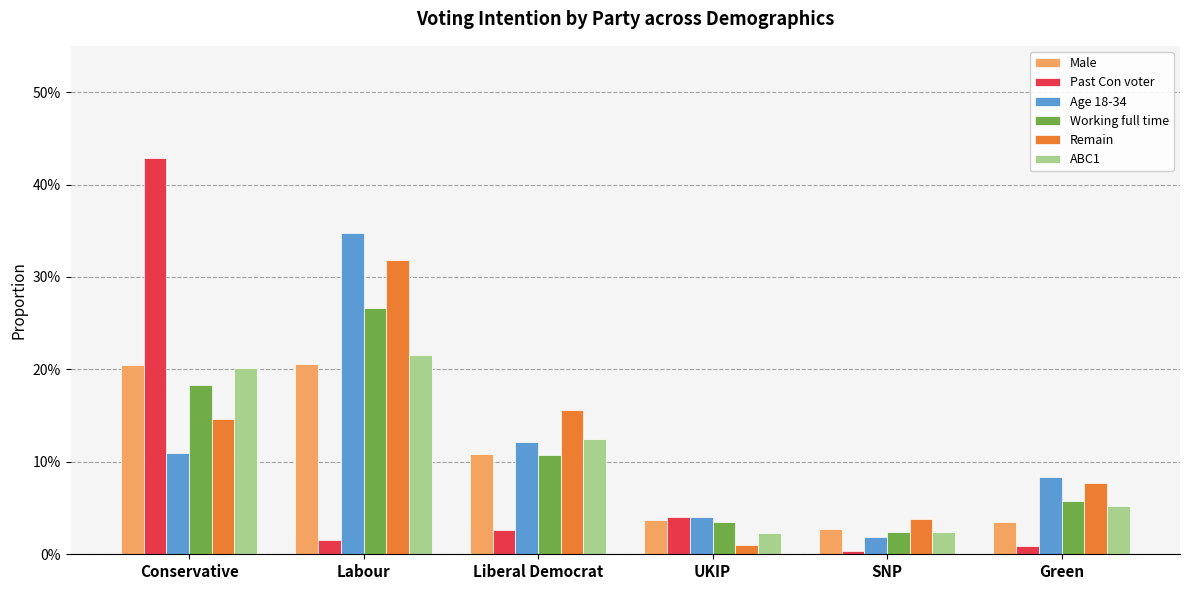

Rank the series at UKIP from highest to lowest value.

Age 18-34, Past Con voter, Male, Working full time, ABC1, Remain